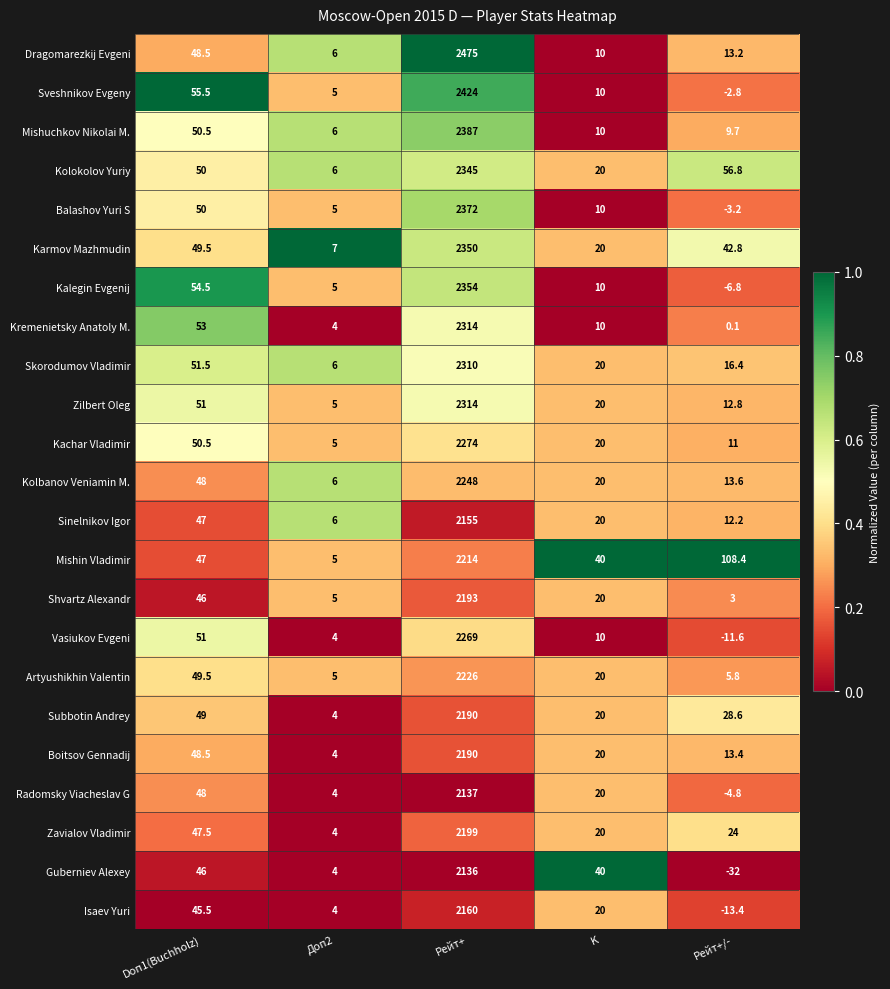

The value of Mishuchkov Nikolai M. at K is 3.0. True or false?

False